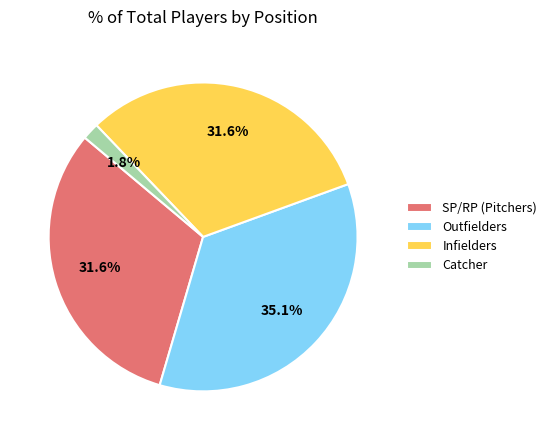

Which has a higher value, SP/RP (Pitchers) or Outfielders?

Outfielders